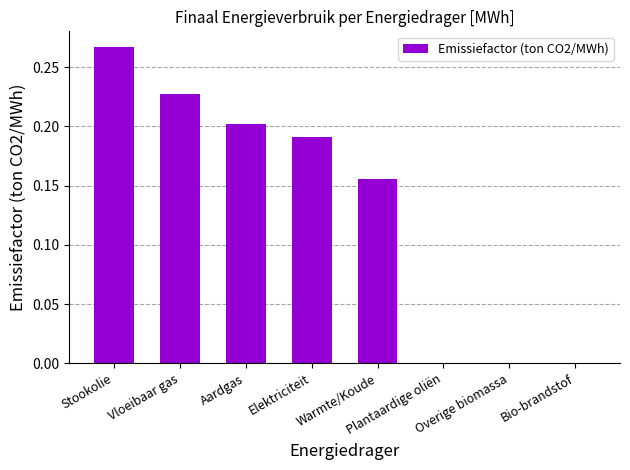

What is the sum of all values?

1.0